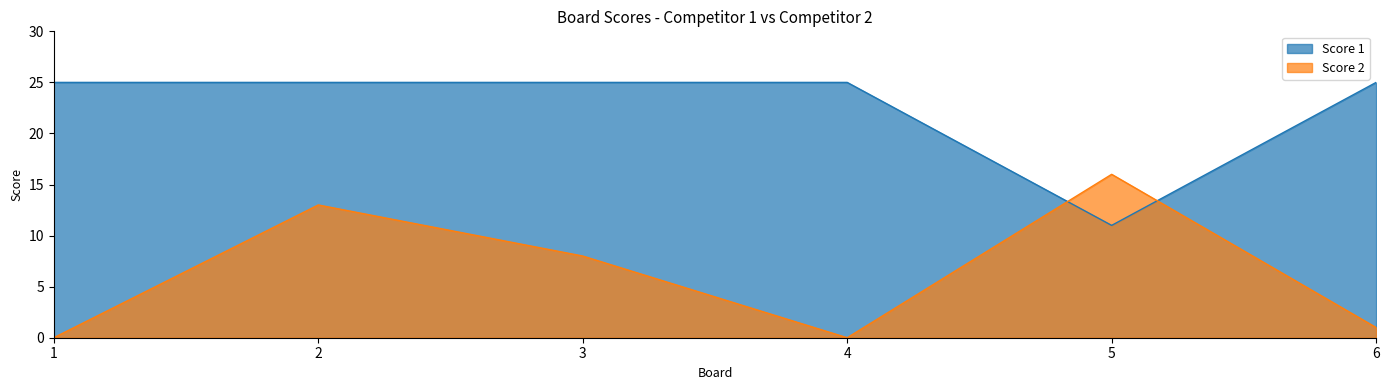

What is the maximum value for Score 2?

16